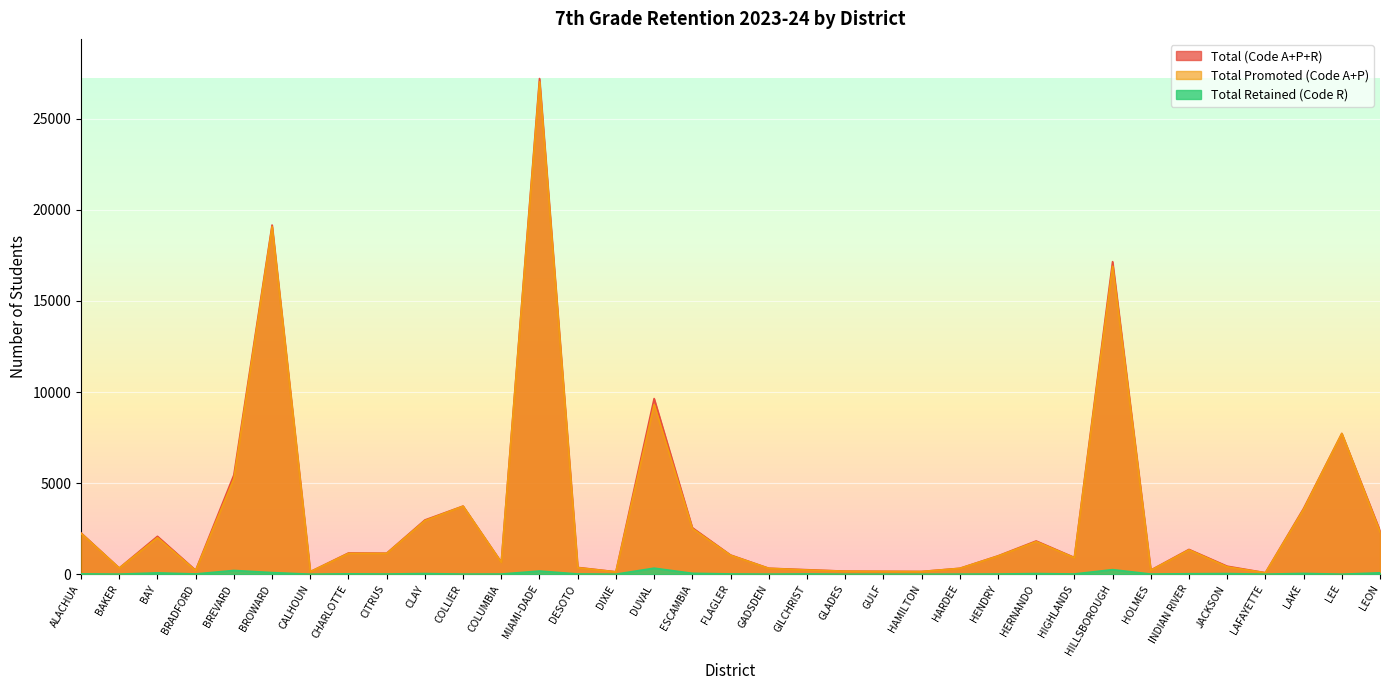

Between GADSDEN and COLLIER, which is larger?

COLLIER